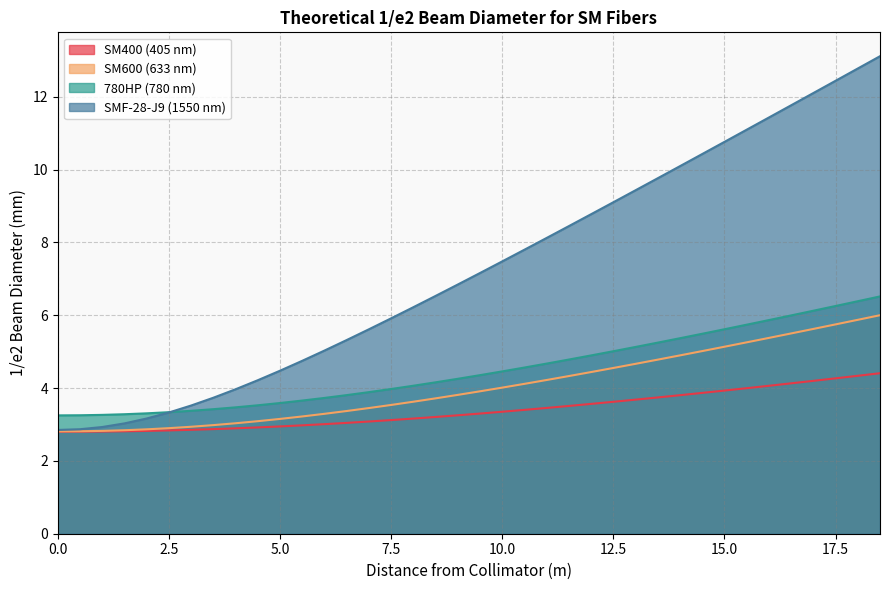

True or false: SM400 (405 nm) and 780HP (780 nm) intersect in this chart.

False